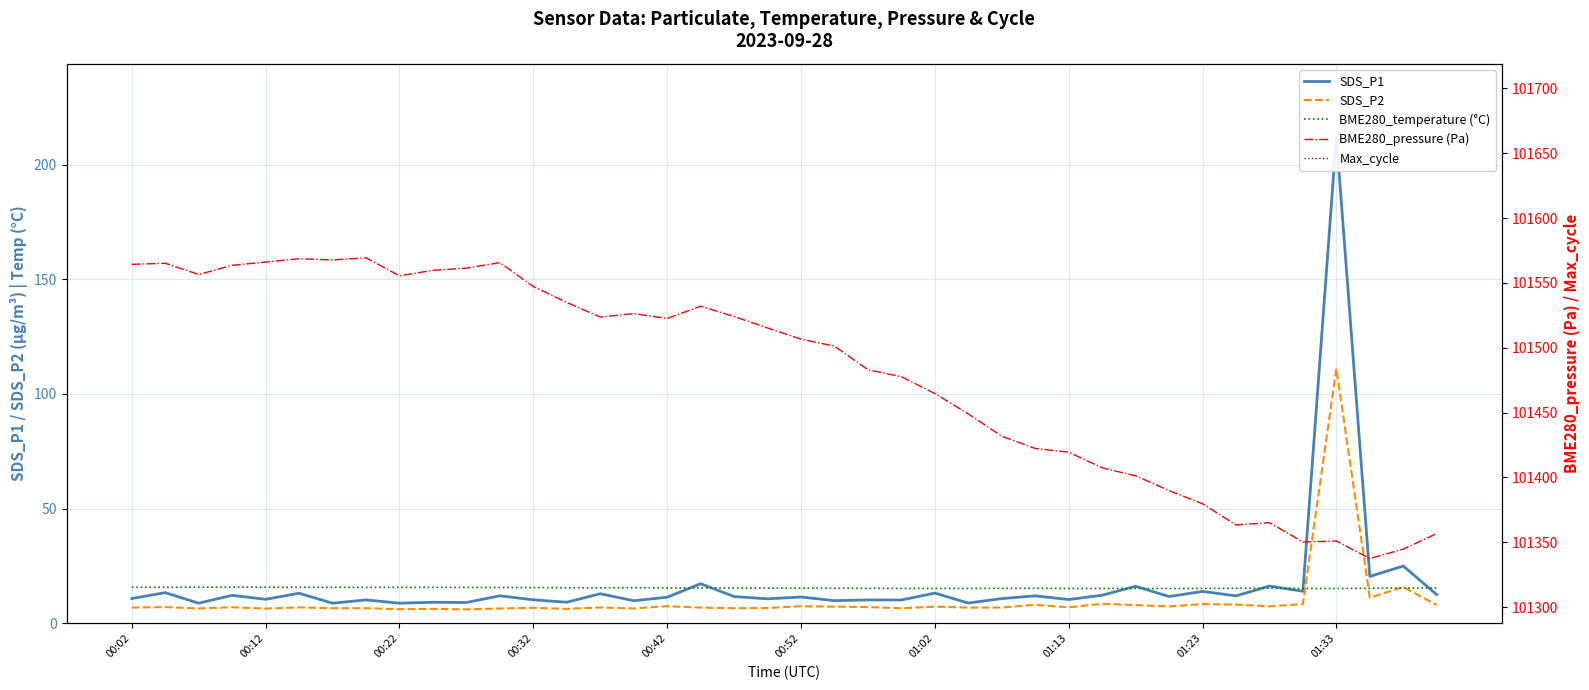

What is the minimum value for BME280_pressure (Pa)?

101337.5